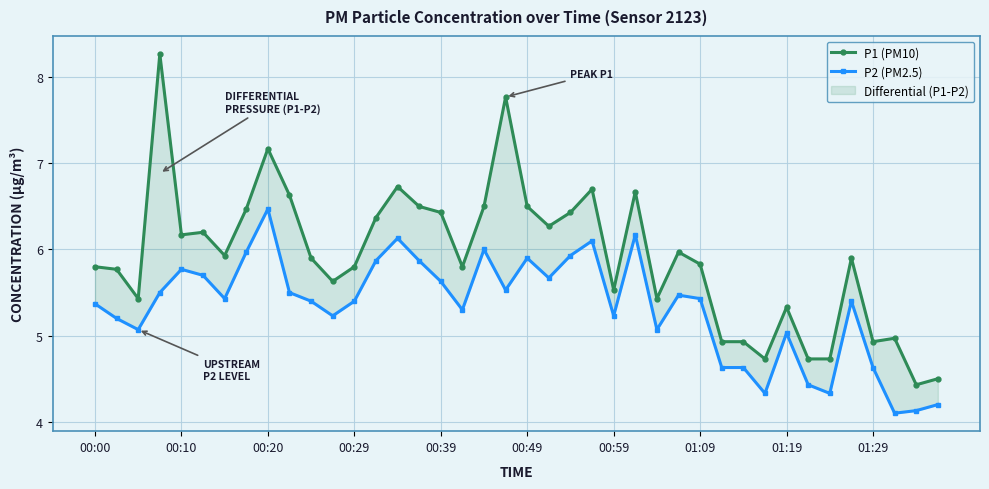

Is the value of P1 (PM10) at 01:29 greater than the value of P2 (PM2.5) at 00:20?

Yes